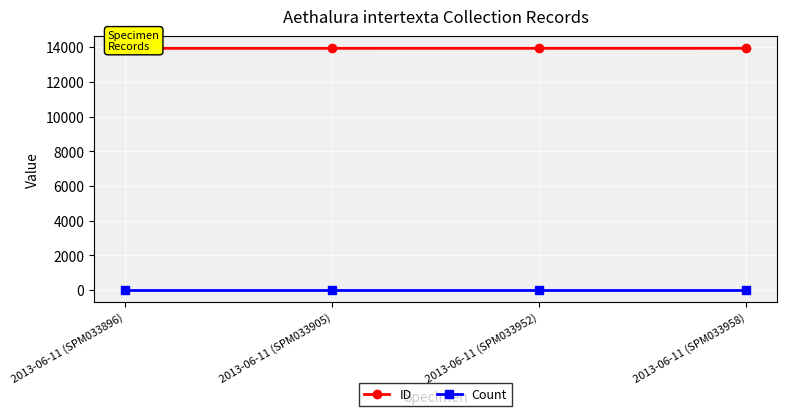

At how many categories does at least one series exceed 5235?

4